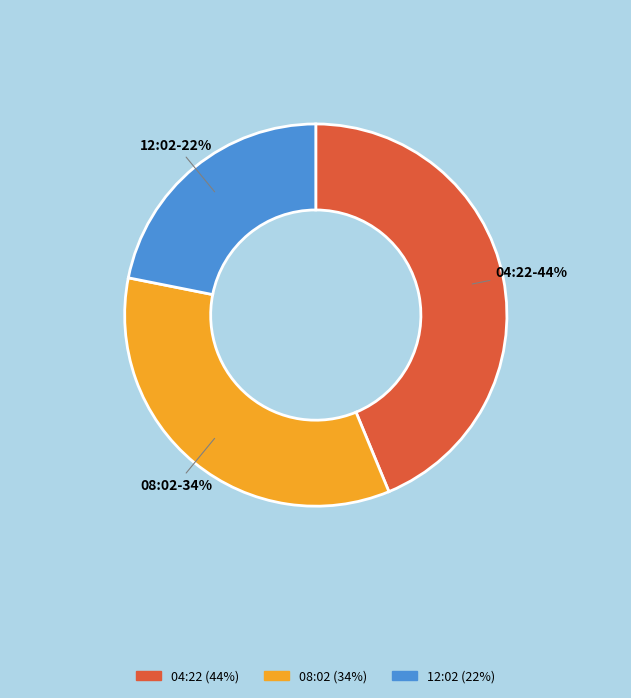

What percentage is the 04:22 slice, to the nearest percent?

44%